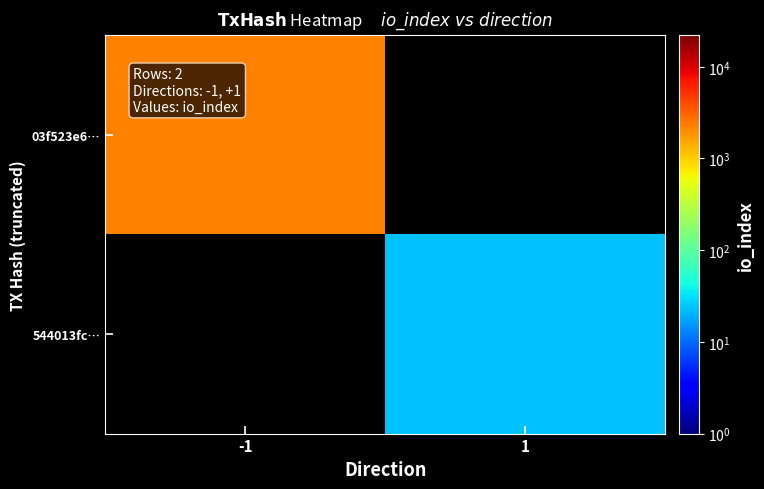

What is the minimum value shown in the chart?

23.0